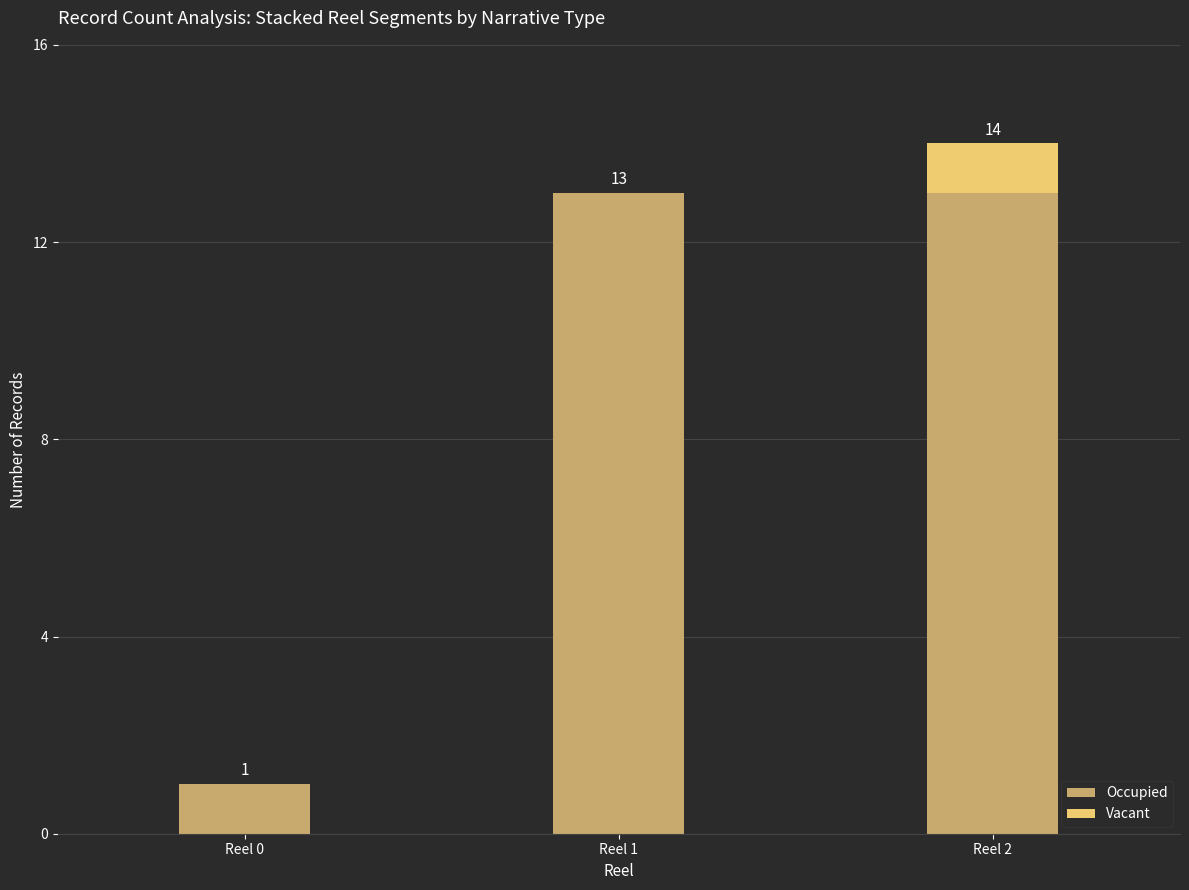

What is the highest value of the Occupied series?

13